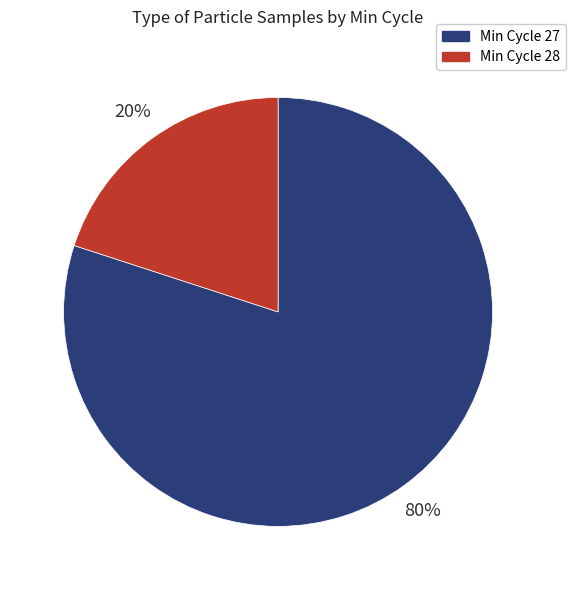

Is the sum of Min Cycle 27 and Min Cycle 28 greater than half?

Yes